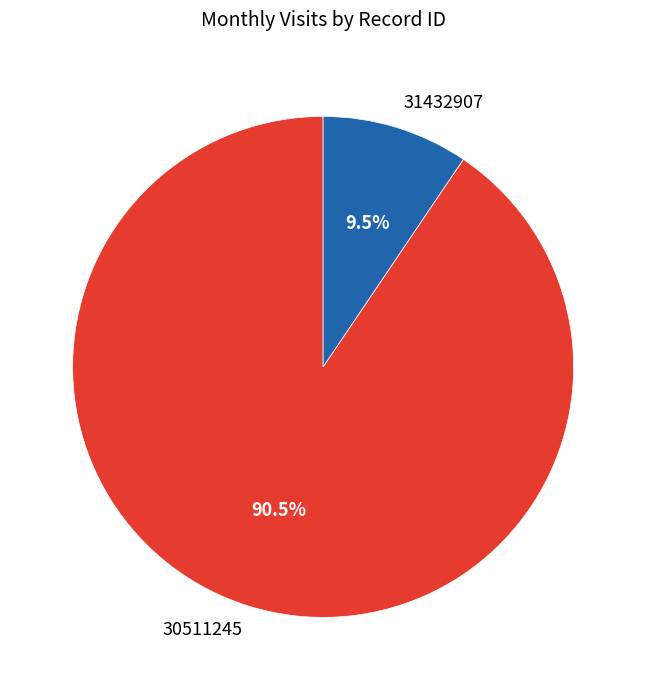

Which has a higher value, 30511245 or 31432907?

30511245